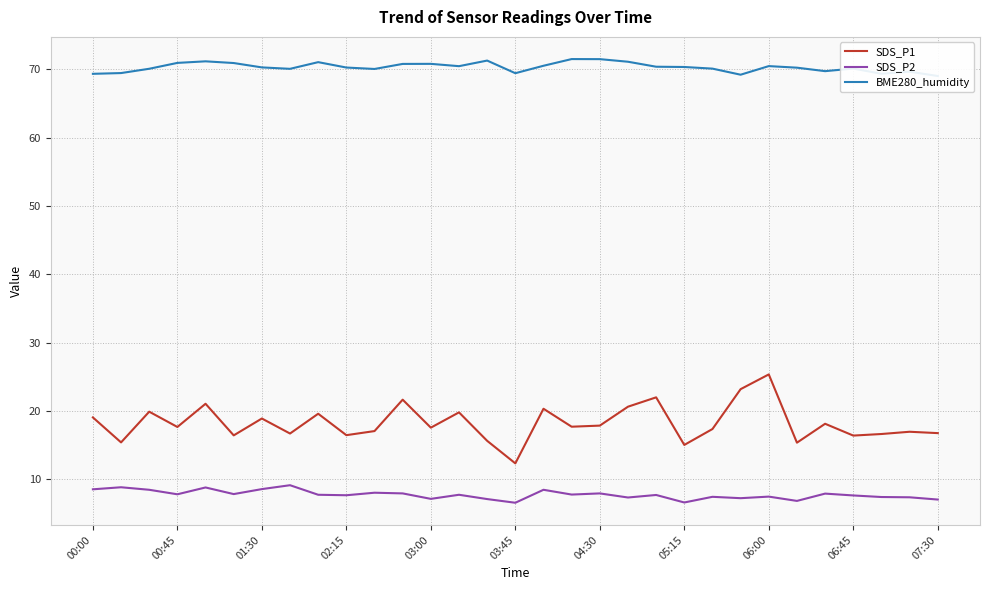

The SDS_P2 series shows 4.0 at 06:00. True or false?

False